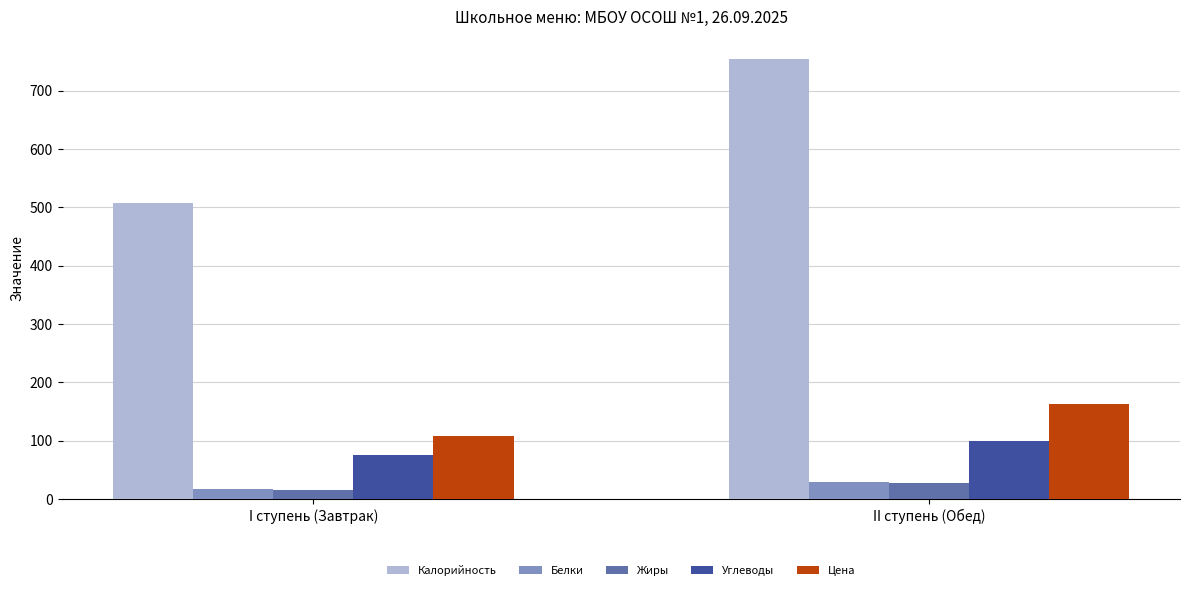

What is the label of the 2nd bar from the right?

I ступень (Завтрак)